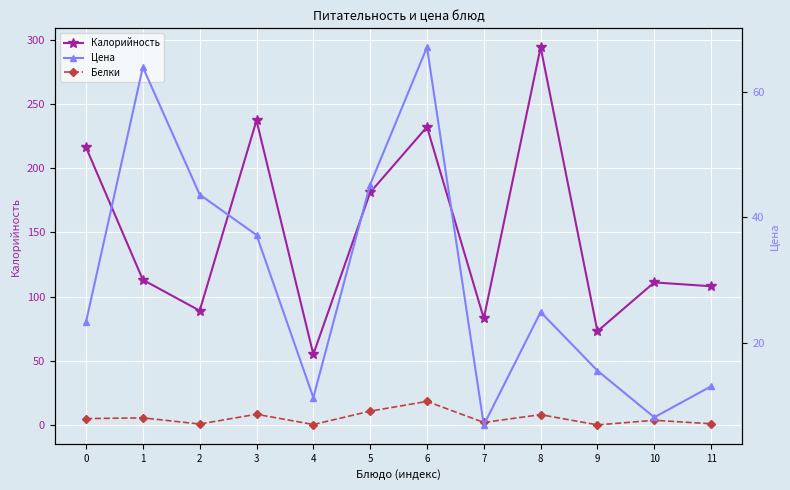

How many interior local peaks does the Калорийность series have?

4